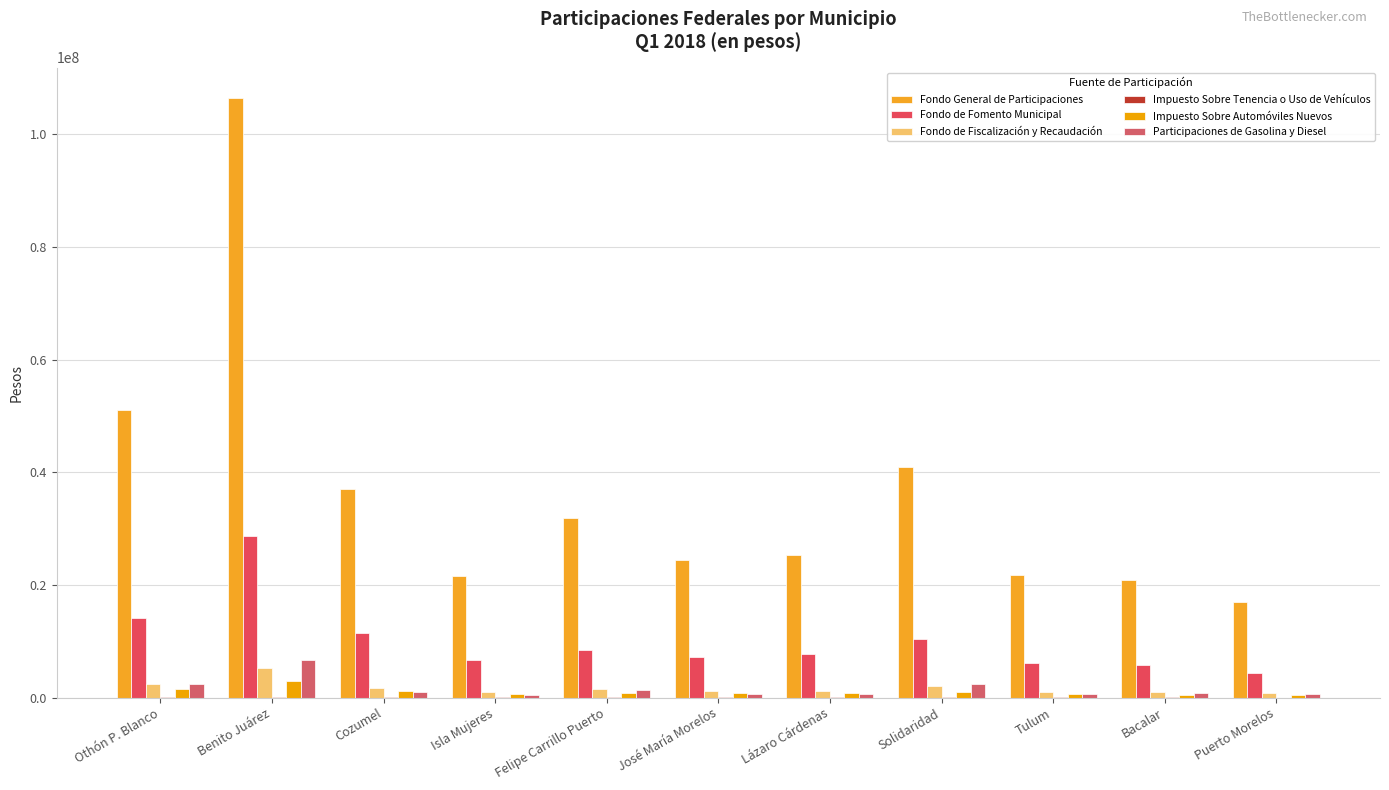

Reading left to right, what are all the values shown in this chart?

Fondo General de Participaciones: Othón P. Blanco=51063704	Benito Juárez=106497236	Cozumel=37078622	Isla Mujeres=21572972	Felipe Carrillo Puerto=31850879	José María Morelos=24471912	Lázaro Cárdenas=25371854	Solidaridad=40923893	Tulum=21792867	Bacalar=20828883	Puerto Morelos=17007716
Fondo de Fomento Municipal: Othón P. Blanco=14143981	Benito Juárez=28601742	Cozumel=11390893	Isla Mujeres=6573494	Felipe Carrillo Puerto=8473185	José María Morelos=7161593	Lázaro Cárdenas=7672898	Solidaridad=10340988	Tulum=6195105	Bacalar=5711911	Puerto Morelos=4351629
Fondo de Fiscalización y Recaudación: Othón P. Blanco=2454423	Benito Juárez=5252646	Cozumel=1618492	Isla Mujeres=949297	Felipe Carrillo Puerto=1582717	José María Morelos=1120438	Lázaro Cárdenas=1125391	Solidaridad=2113856	Tulum=1024277	Bacalar=1039347	Puerto Morelos=883873
Impuesto Sobre Tenencia o Uso de Vehículos: Othón P. Blanco=7873	Benito Juárez=15552	Cozumel=7415	Isla Mujeres=4188	Felipe Carrillo Puerto=4520	José María Morelos=4382	Lázaro Cárdenas=4915	Solidaridad=5075	Tulum=3597	Bacalar=3490	Puerto Morelos=2623
Impuesto Sobre Automóviles Nuevos: Othón P. Blanco=1427024	Benito Juárez=2907098	Cozumel=1185098	Isla Mujeres=677846	Felipe Carrillo Puerto=857712	José María Morelos=737693	Lázaro Cárdenas=797306	Solidaridad=1039202	Tulum=629751	Bacalar=501495	Puerto Morelos=401118
Participaciones de Gasolina y Diesel: Othón P. Blanco=2388238	Benito Juárez=6600958	Cozumel=1017735	Isla Mujeres=447274	Felipe Carrillo Puerto=1285141	José María Morelos=671266	Lázaro Cárdenas=564545	Solidaridad=2354539	Tulum=646141	Bacalar=726998	Puerto Morelos=581152